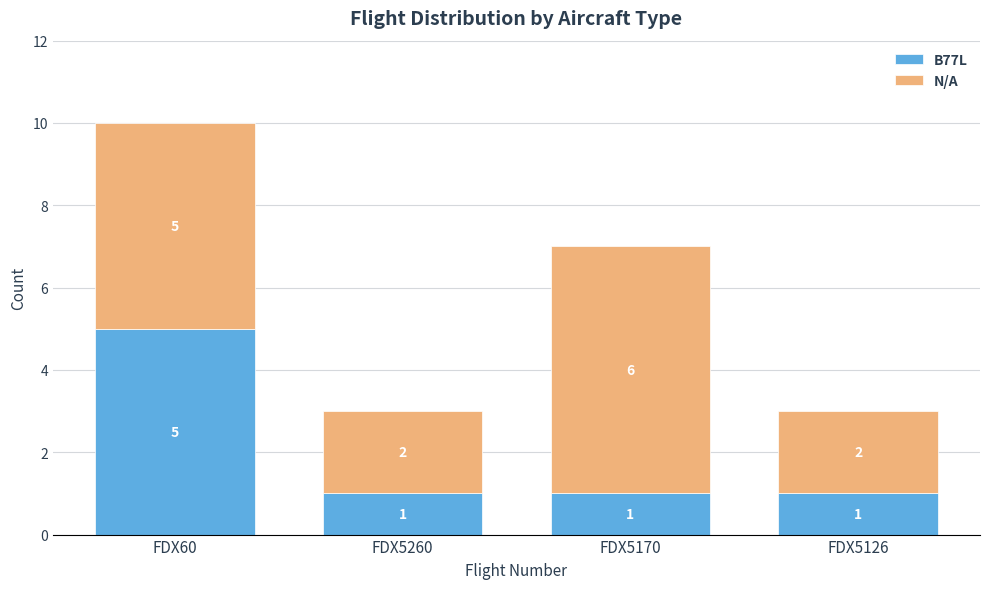

What is the total value across all series at FDX5170?

7